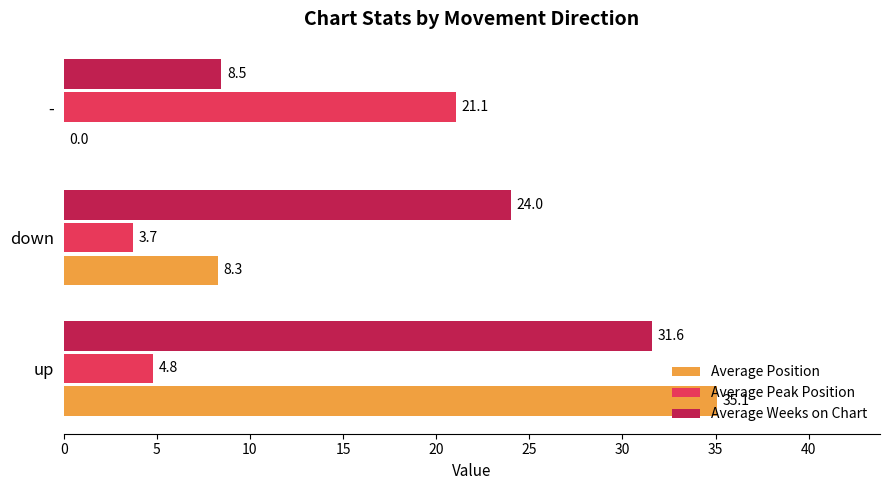

Which series changed the most between down and -?

Average Peak Position